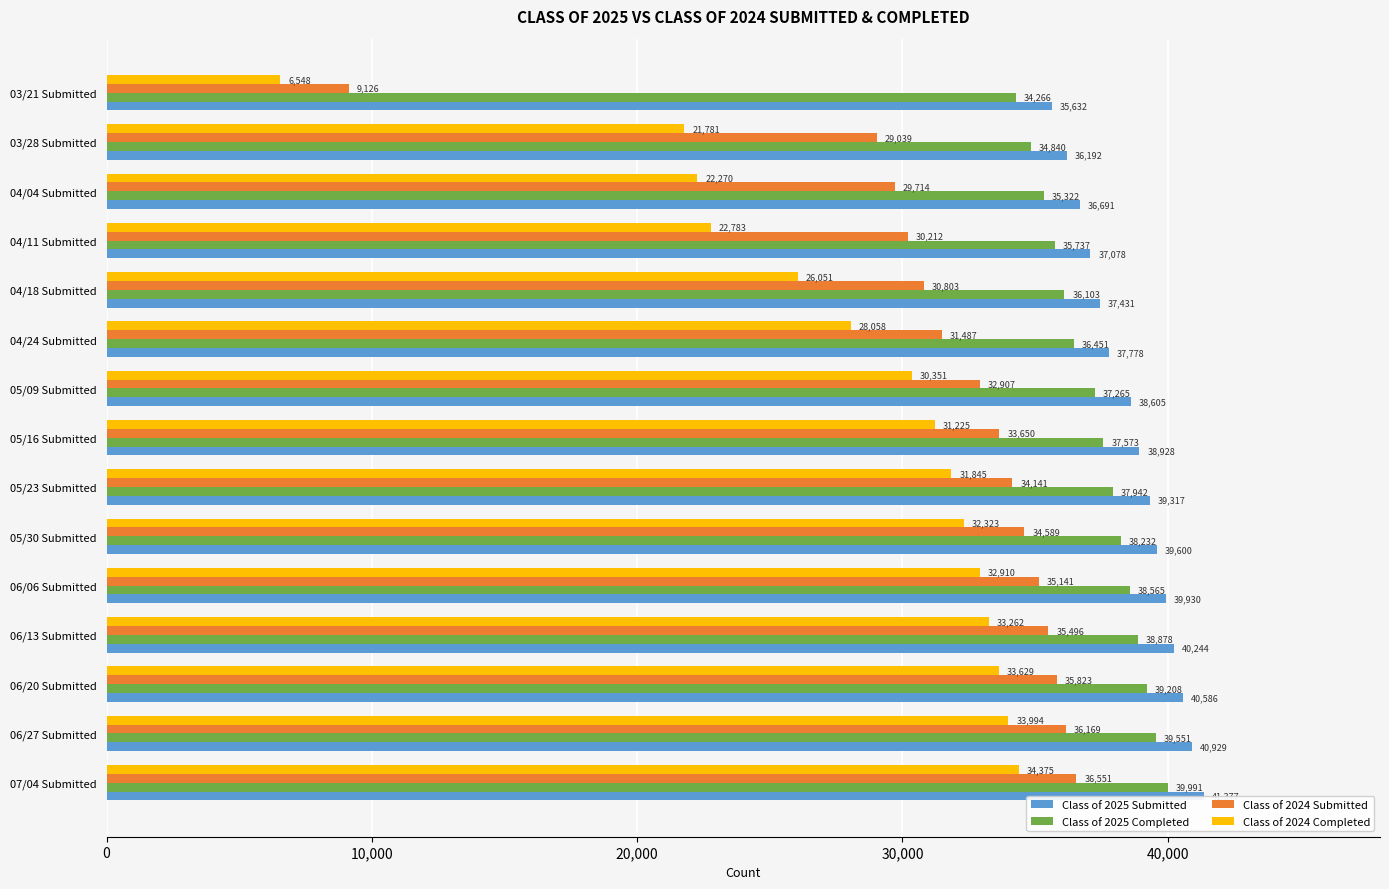

What are all the series names shown in the legend?

Class of 2025 Submitted, Class of 2025 Completed, Class of 2024 Submitted, Class of 2024 Completed